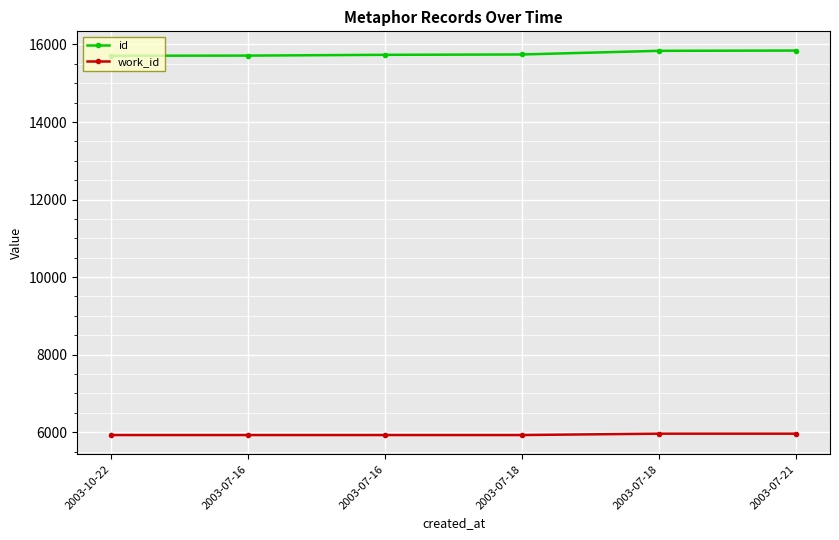

What is the total value across all series at 2003-07-18?

21667